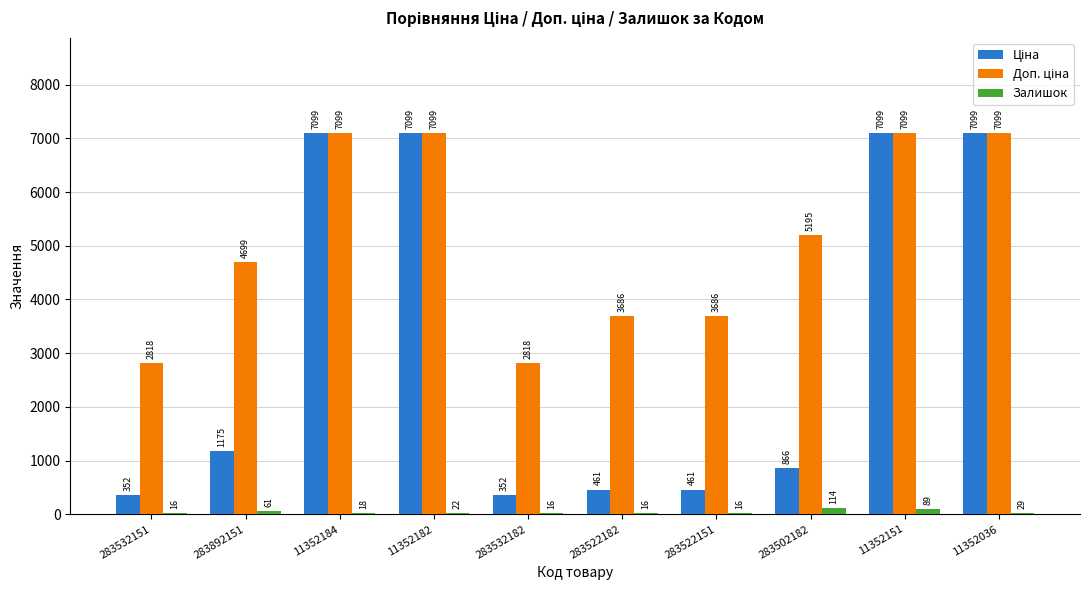

At which category is the sum across all series the highest?

11352151